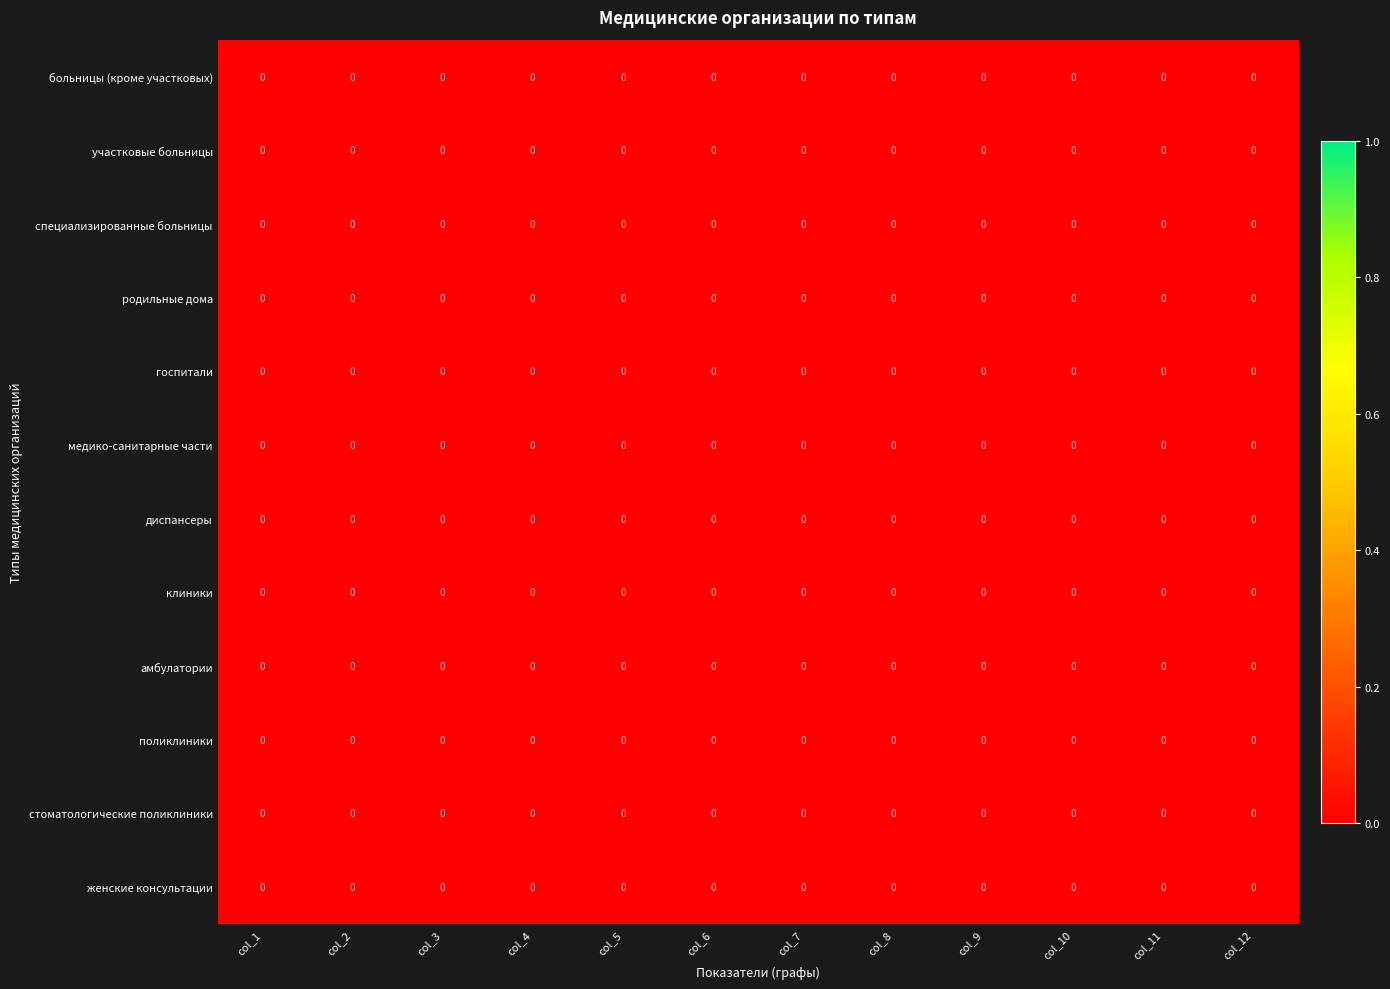

List the series in order of their peak value, lowest first.

клиники, медико-санитарные части, госпитали, родильные дома, диспансеры, поликлиники, стоматологические поликлиники, женские консультации, специализированные больницы, амбулатории, участковые больницы, больницы (кроме участковых)